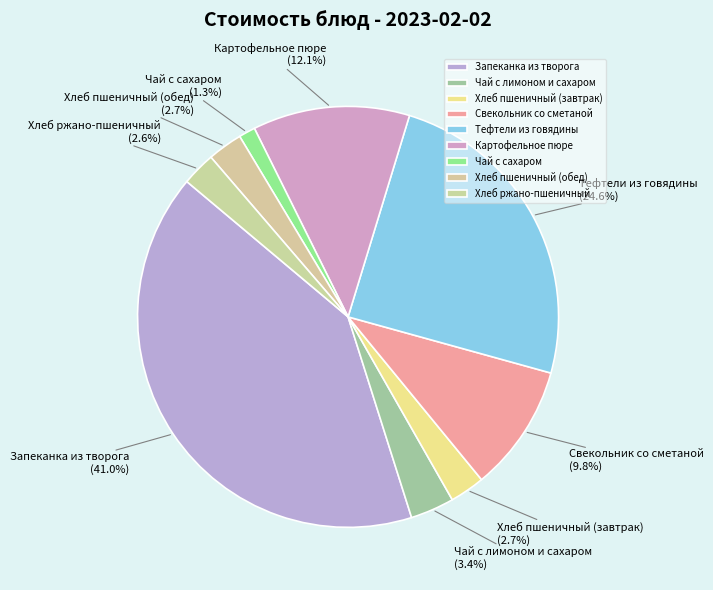

Is there any slice that represents more than half of the pie?

No